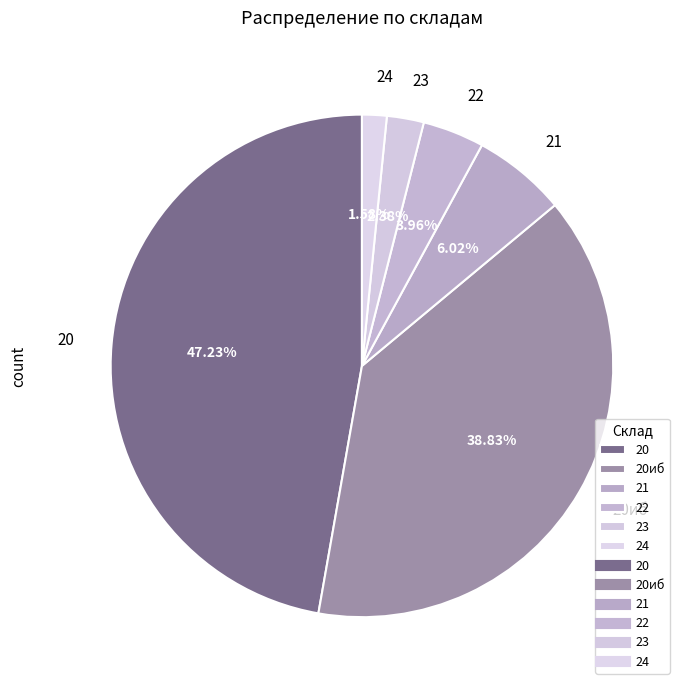

To the nearest percent, what percentage of the pie is 24?

2%